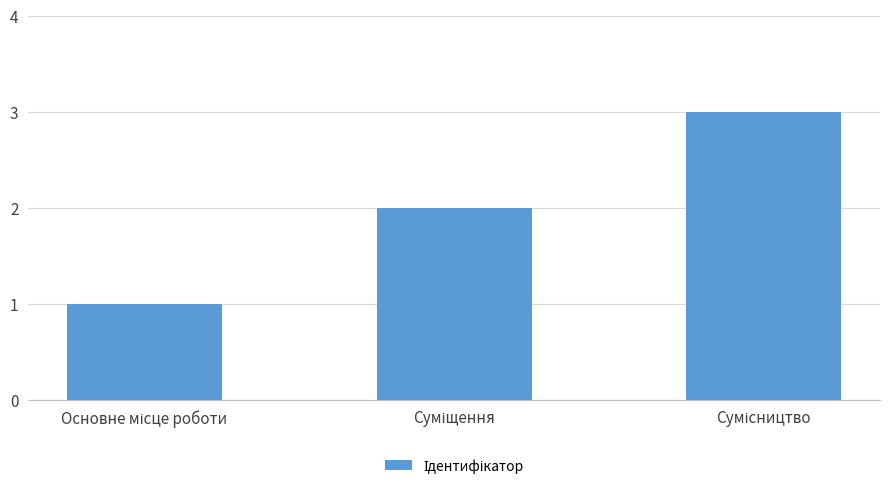

What is the greatest value displayed?

3